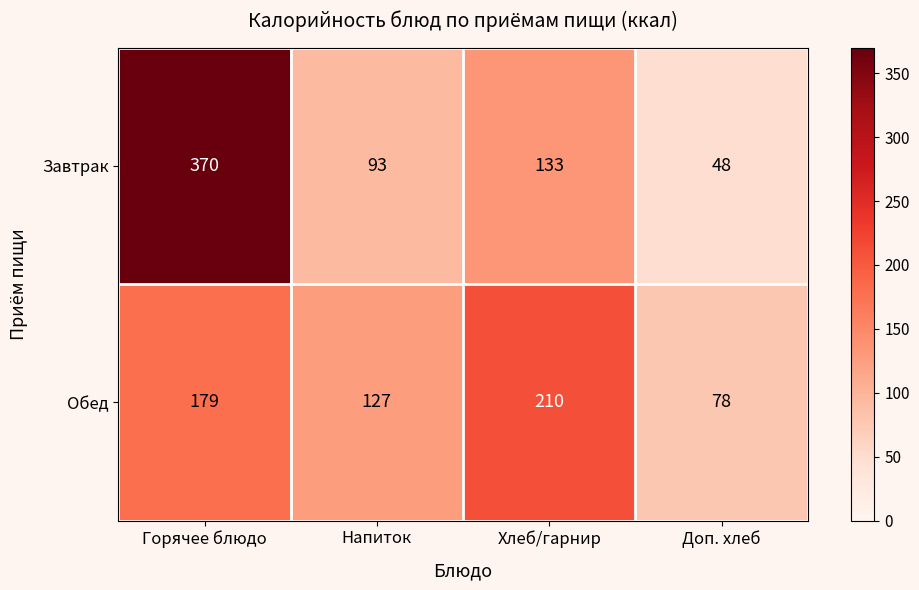

Rank the series at Хлеб/гарнир from lowest to highest value.

Завтрак, Обед